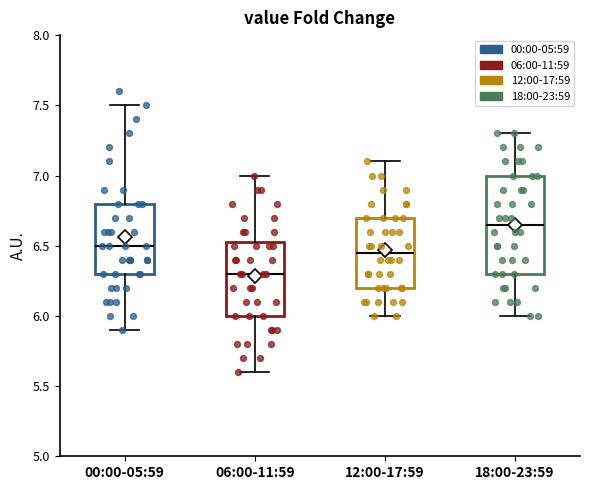

Where is the lower edge of the box for 00:00-05:59 on the y-axis? The values are not printed on the chart, so give them approximately, as read against the axis.

6.30